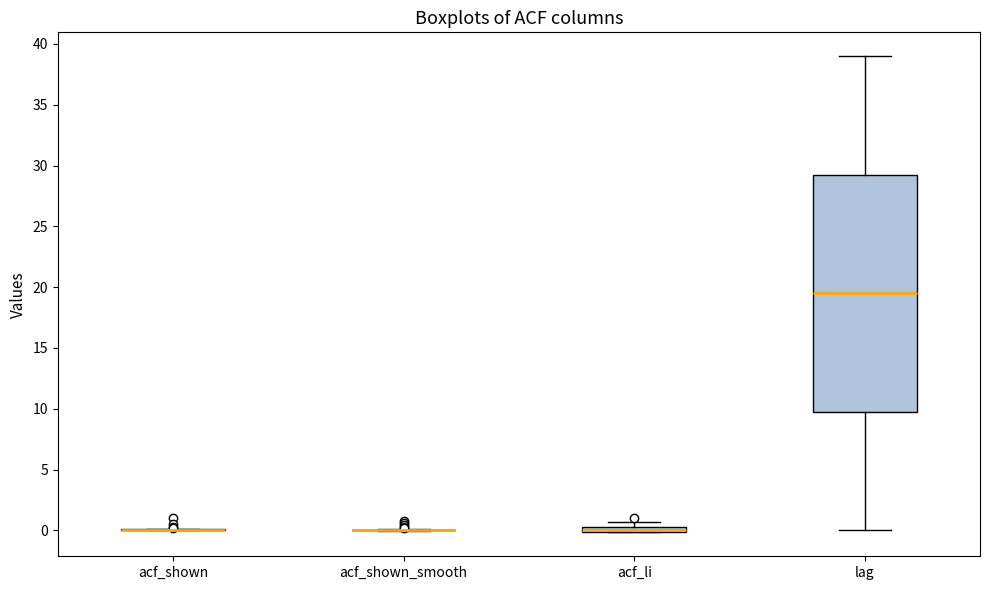

Which box is the tallest, from its lower edge to its upper edge?

lag